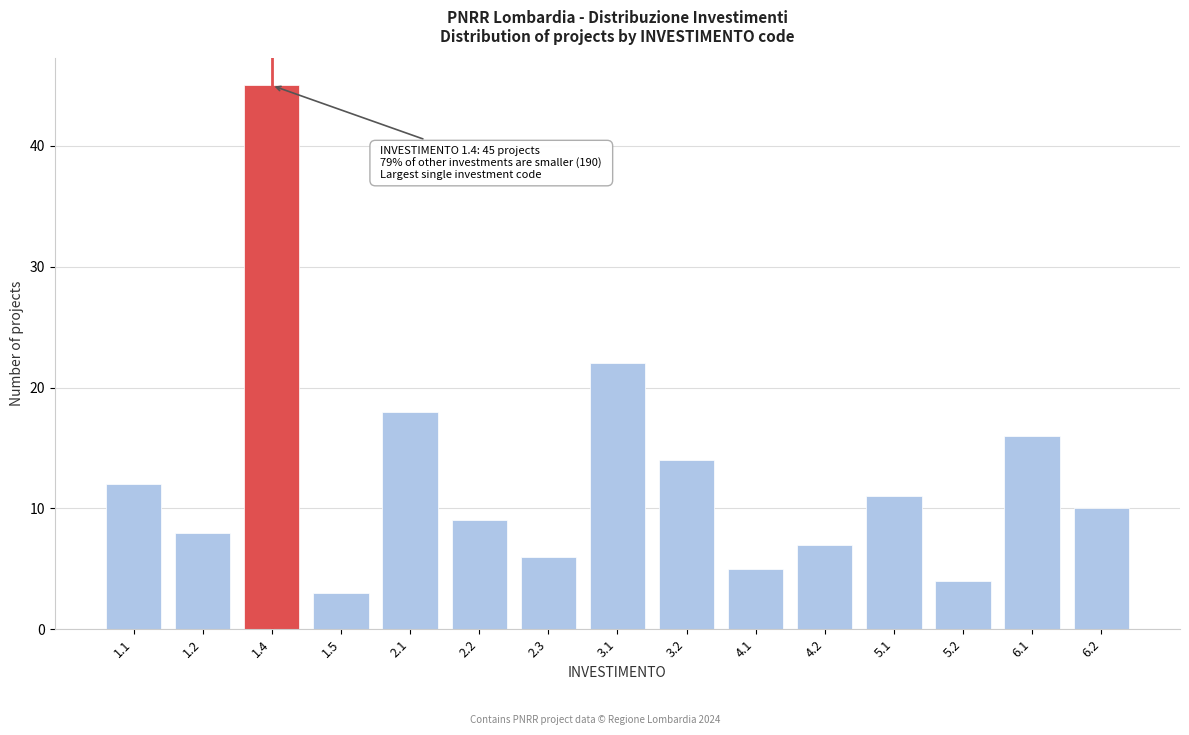

Reading left to right, list all the values displayed in this chart.

1.1=12	1.2=8	1.4=45	1.5=3	2.1=18	2.2=9	2.3=6	3.1=22	3.2=14	4.1=5	4.2=7	5.1=11	5.2=4	6.1=16	6.2=10